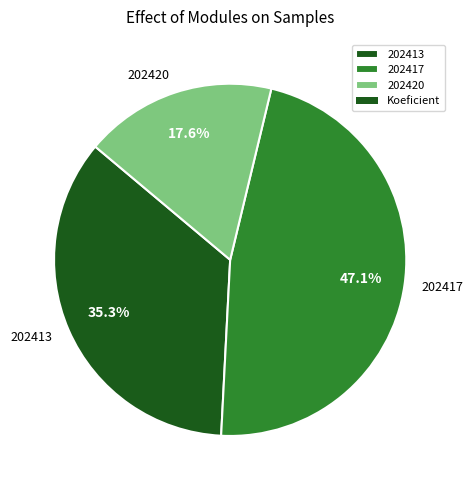

How many slices are in this pie chart?

3